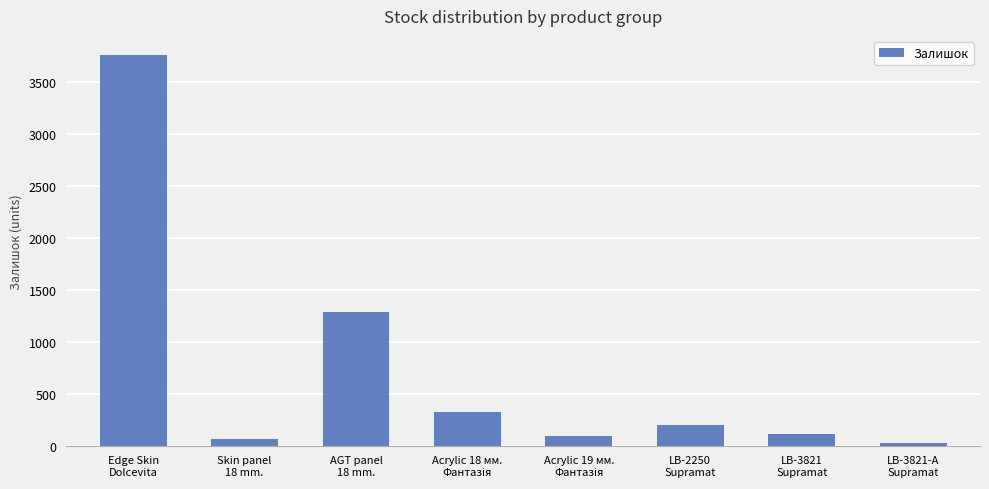

What is the label of the 8th bar from the right?

Edge Skin
Dolcevita